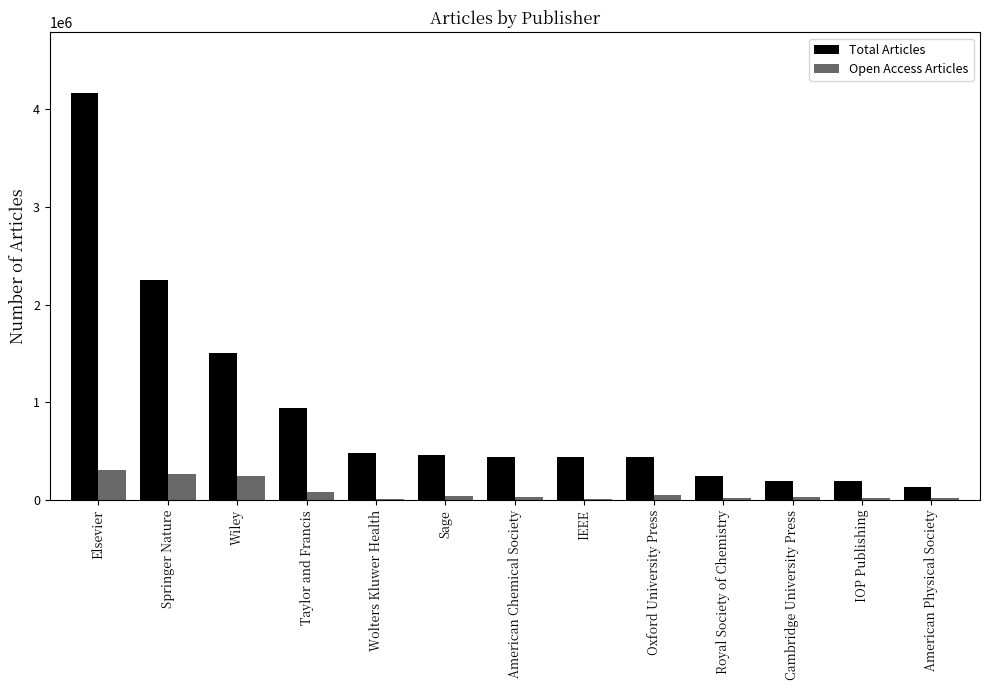

At which category is the sum across all series the highest?

Elsevier